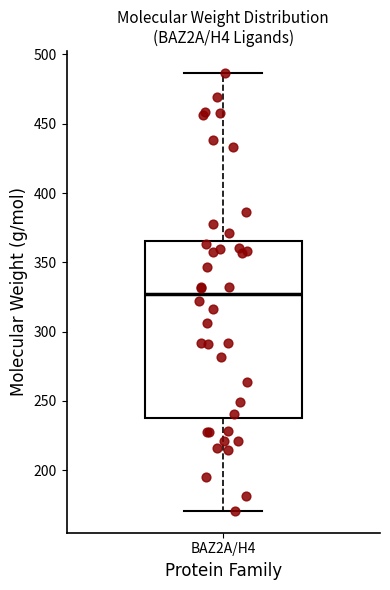

Read this box plot against the y-axis: the position of the median line, the range covered by the box, and the ends of both whiskers. The values are not printed on the chart, so give them approximately, as read against the axis.

median 325, box 235 to 365, whiskers 170 to 485